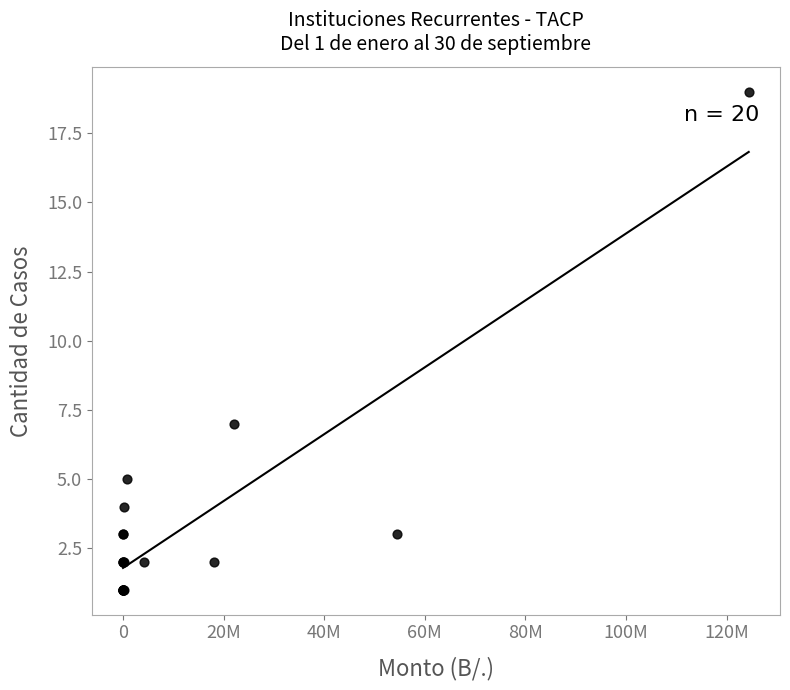

What Y value in the scatter plot is closest to 10?

7